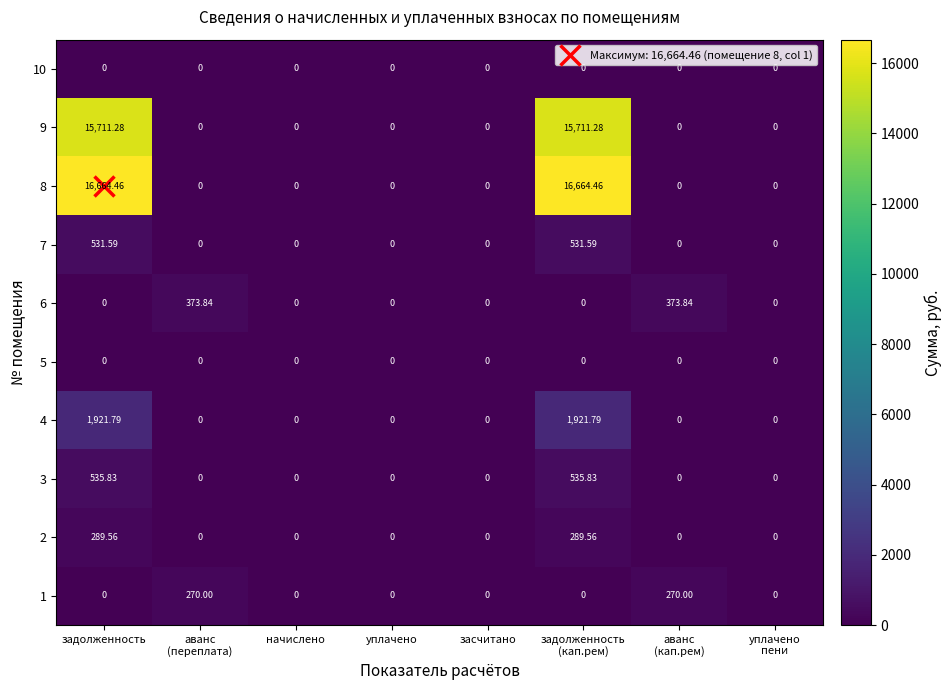

Which has a higher value, аванс
(кап.рем) or уплачено?

аванс
(кап.рем)